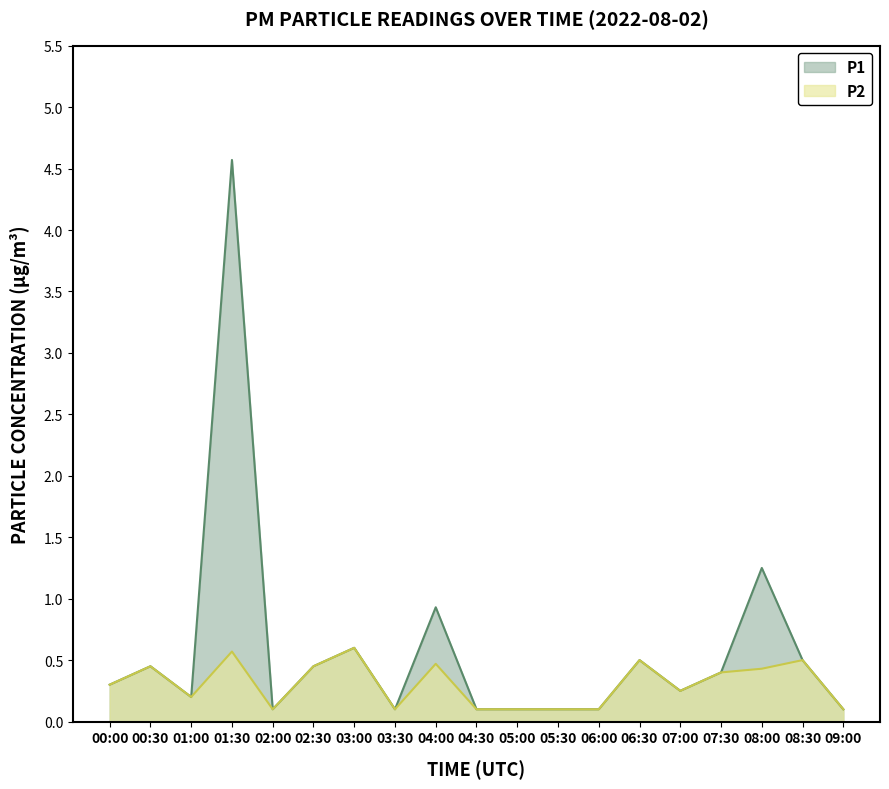

Between 05:00 and 07:00, which is larger?

07:00